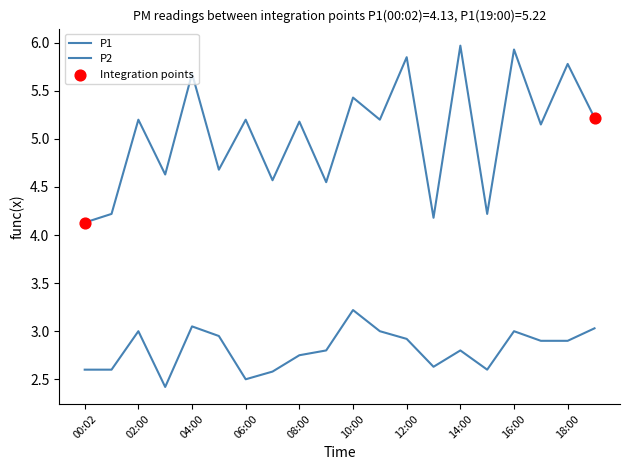

How many lines are shown in the chart?

2